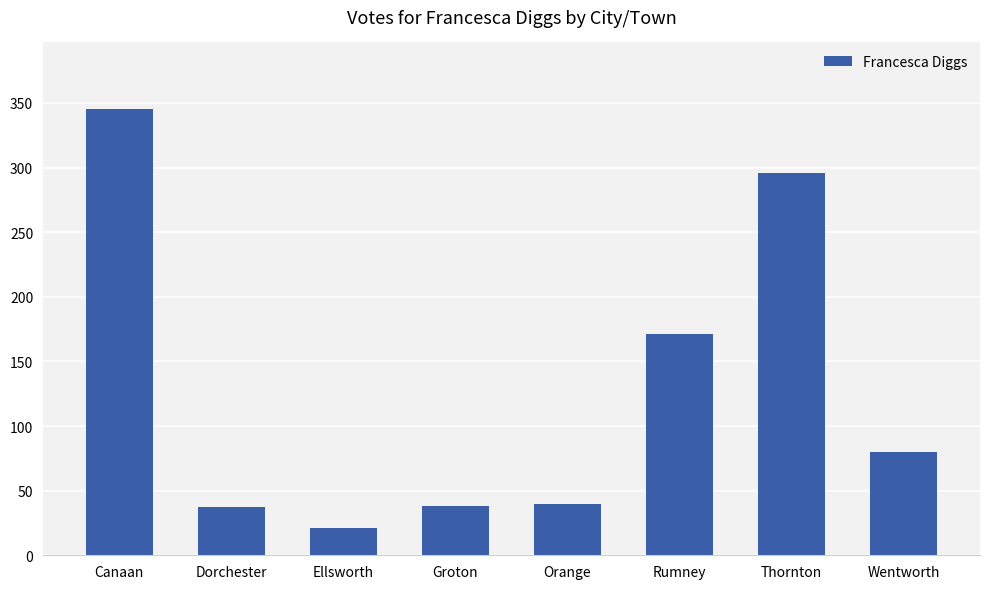

At which label does the data first exceed 80?

Canaan